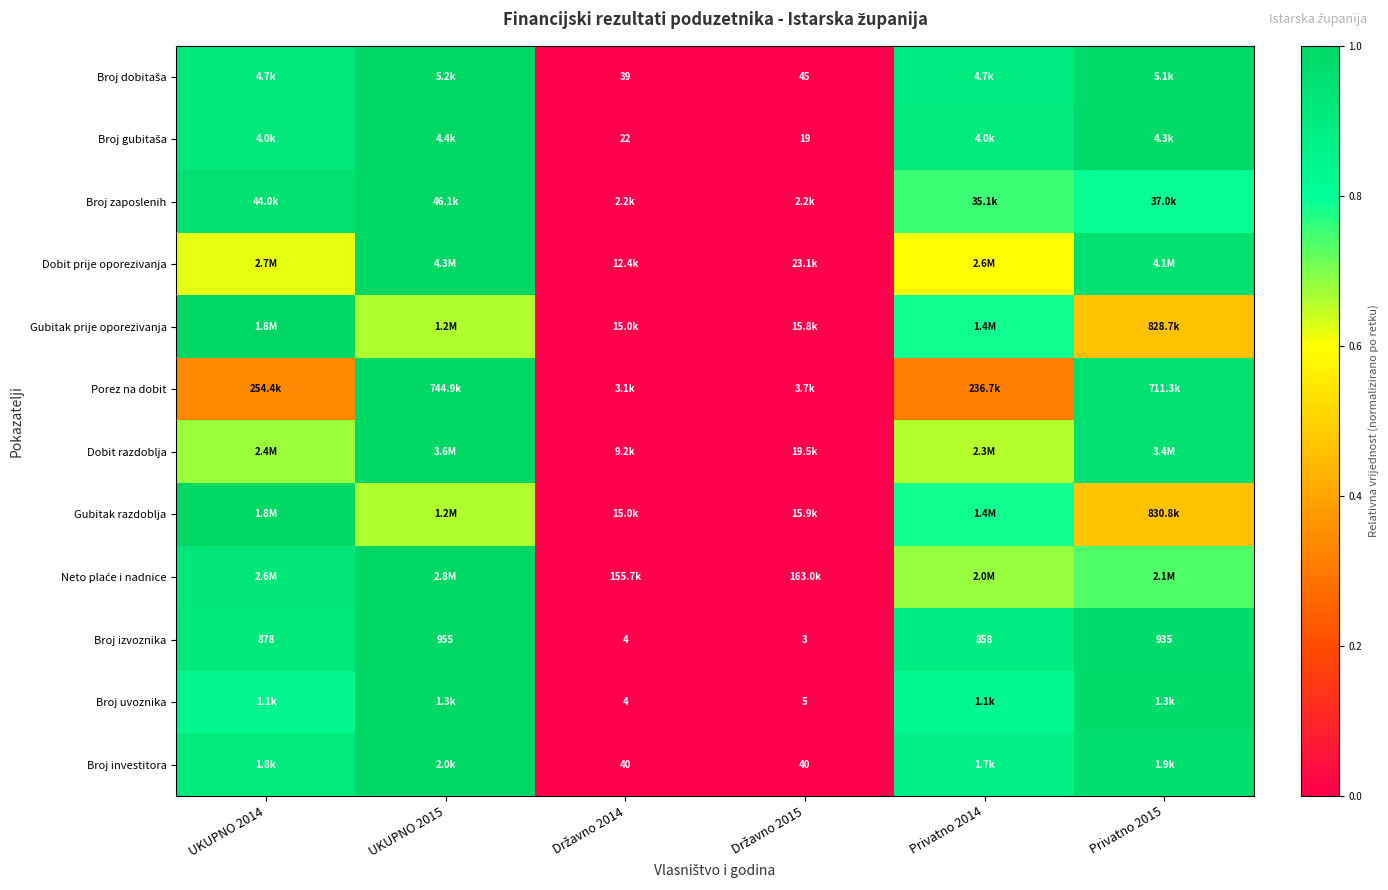

List the labels in order of Dobit prije oporezivanja value, smallest first.

Državno 2014, Državno 2015, Privatno 2014, UKUPNO 2014, Privatno 2015, UKUPNO 2015